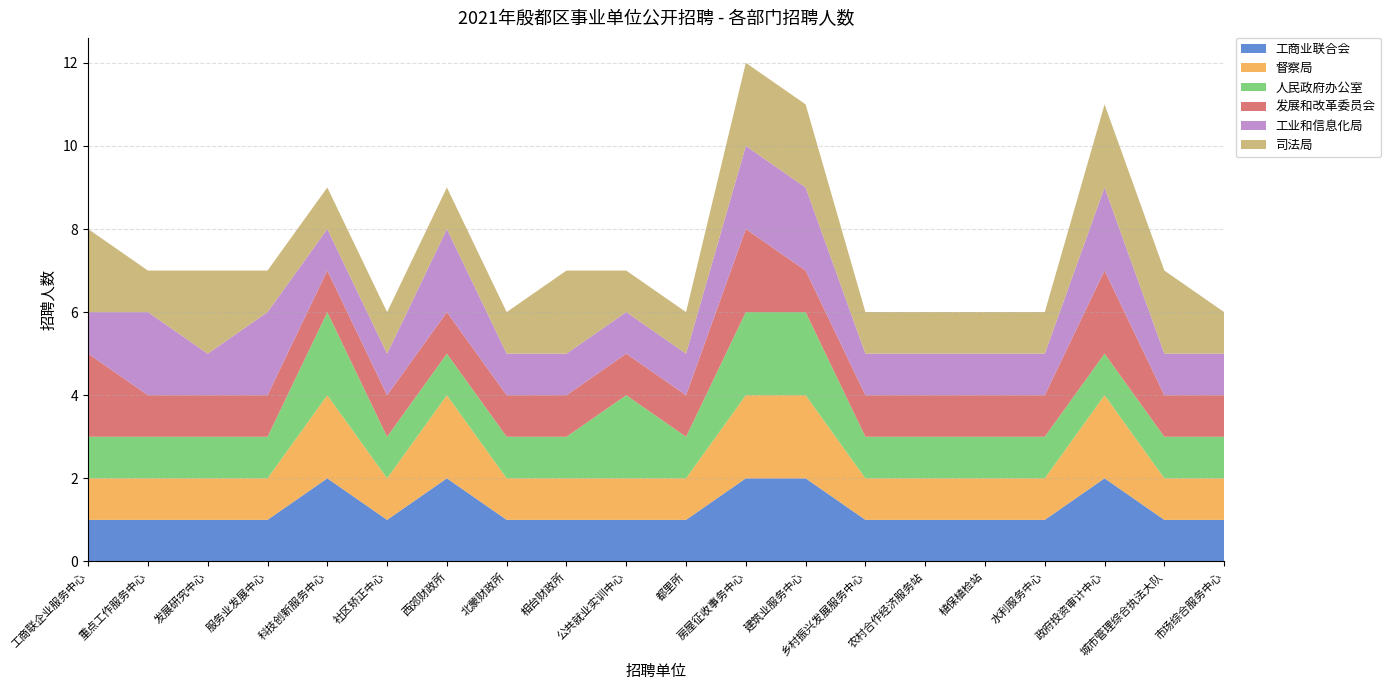

Reading right to left, extract all data points from this chart.

工商业联合会: 市场综合服务中心=1	城市管理综合执法大队=1	政府投资审计中心=2	水利服务中心=1	植保植检站=1	农村合作经济服务站=1	乡村振兴发展服务中心=1	建筑业服务中心=2	房屋征收事务中心=2	都里所=1	公共就业实训中心=1	相台财政所=1	北蒙财政所=1	西郊财政所=2	社区矫正中心=1	科技创新服务中心=2	服务业发展中心=1	发展研究中心=1	重点工作服务中心=1	工商联企业服务中心=1
督察局: 市场综合服务中心=1	城市管理综合执法大队=1	政府投资审计中心=2	水利服务中心=1	植保植检站=1	农村合作经济服务站=1	乡村振兴发展服务中心=1	建筑业服务中心=2	房屋征收事务中心=2	都里所=1	公共就业实训中心=1	相台财政所=1	北蒙财政所=1	西郊财政所=2	社区矫正中心=1	科技创新服务中心=2	服务业发展中心=1	发展研究中心=1	重点工作服务中心=1	工商联企业服务中心=1
人民政府办公室: 市场综合服务中心=1	城市管理综合执法大队=1	政府投资审计中心=1	水利服务中心=1	植保植检站=1	农村合作经济服务站=1	乡村振兴发展服务中心=1	建筑业服务中心=2	房屋征收事务中心=2	都里所=1	公共就业实训中心=2	相台财政所=1	北蒙财政所=1	西郊财政所=1	社区矫正中心=1	科技创新服务中心=2	服务业发展中心=1	发展研究中心=1	重点工作服务中心=1	工商联企业服务中心=1
发展和改革委员会: 市场综合服务中心=1	城市管理综合执法大队=1	政府投资审计中心=2	水利服务中心=1	植保植检站=1	农村合作经济服务站=1	乡村振兴发展服务中心=1	建筑业服务中心=1	房屋征收事务中心=2	都里所=1	公共就业实训中心=1	相台财政所=1	北蒙财政所=1	西郊财政所=1	社区矫正中心=1	科技创新服务中心=1	服务业发展中心=1	发展研究中心=1	重点工作服务中心=1	工商联企业服务中心=2
工业和信息化局: 市场综合服务中心=1	城市管理综合执法大队=1	政府投资审计中心=2	水利服务中心=1	植保植检站=1	农村合作经济服务站=1	乡村振兴发展服务中心=1	建筑业服务中心=2	房屋征收事务中心=2	都里所=1	公共就业实训中心=1	相台财政所=1	北蒙财政所=1	西郊财政所=2	社区矫正中心=1	科技创新服务中心=1	服务业发展中心=2	发展研究中心=1	重点工作服务中心=2	工商联企业服务中心=1
司法局: 市场综合服务中心=1	城市管理综合执法大队=2	政府投资审计中心=2	水利服务中心=1	植保植检站=1	农村合作经济服务站=1	乡村振兴发展服务中心=1	建筑业服务中心=2	房屋征收事务中心=2	都里所=1	公共就业实训中心=1	相台财政所=2	北蒙财政所=1	西郊财政所=1	社区矫正中心=1	科技创新服务中心=1	服务业发展中心=1	发展研究中心=2	重点工作服务中心=1	工商联企业服务中心=2